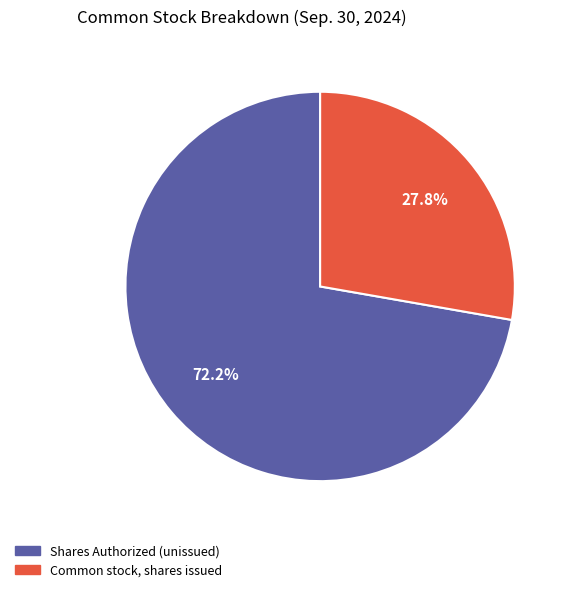

Is there a majority slice in this chart?

Yes